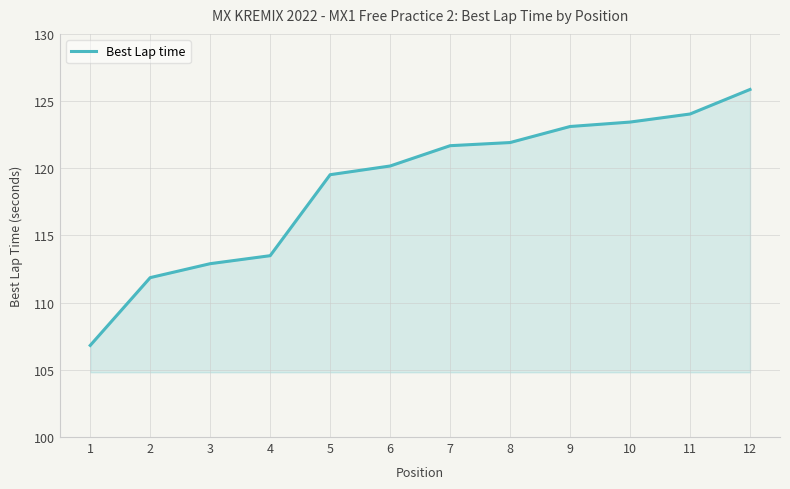

What value does the data have at 9?

123.1